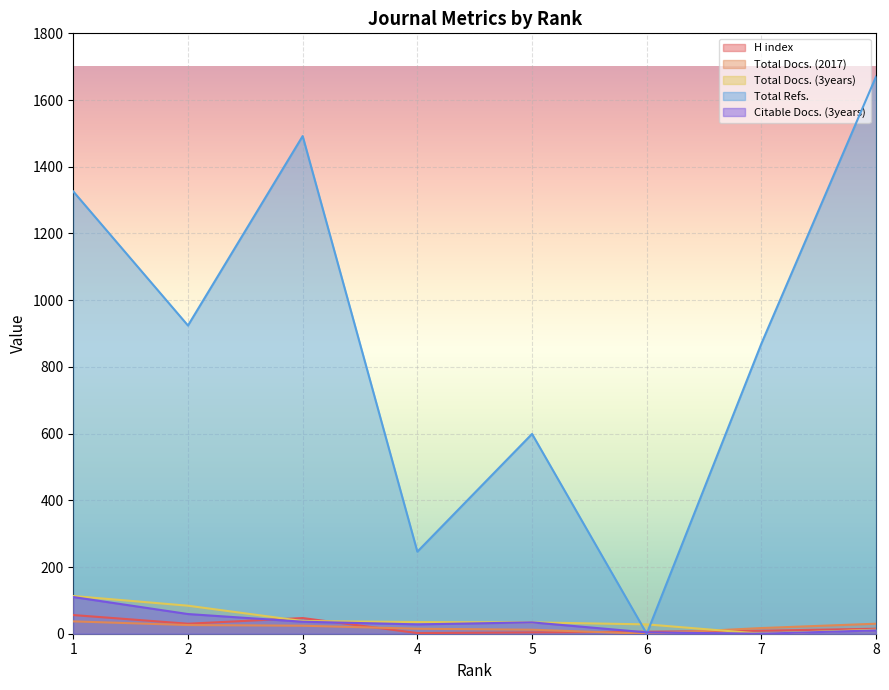

What is the total value across all series at 4?

326